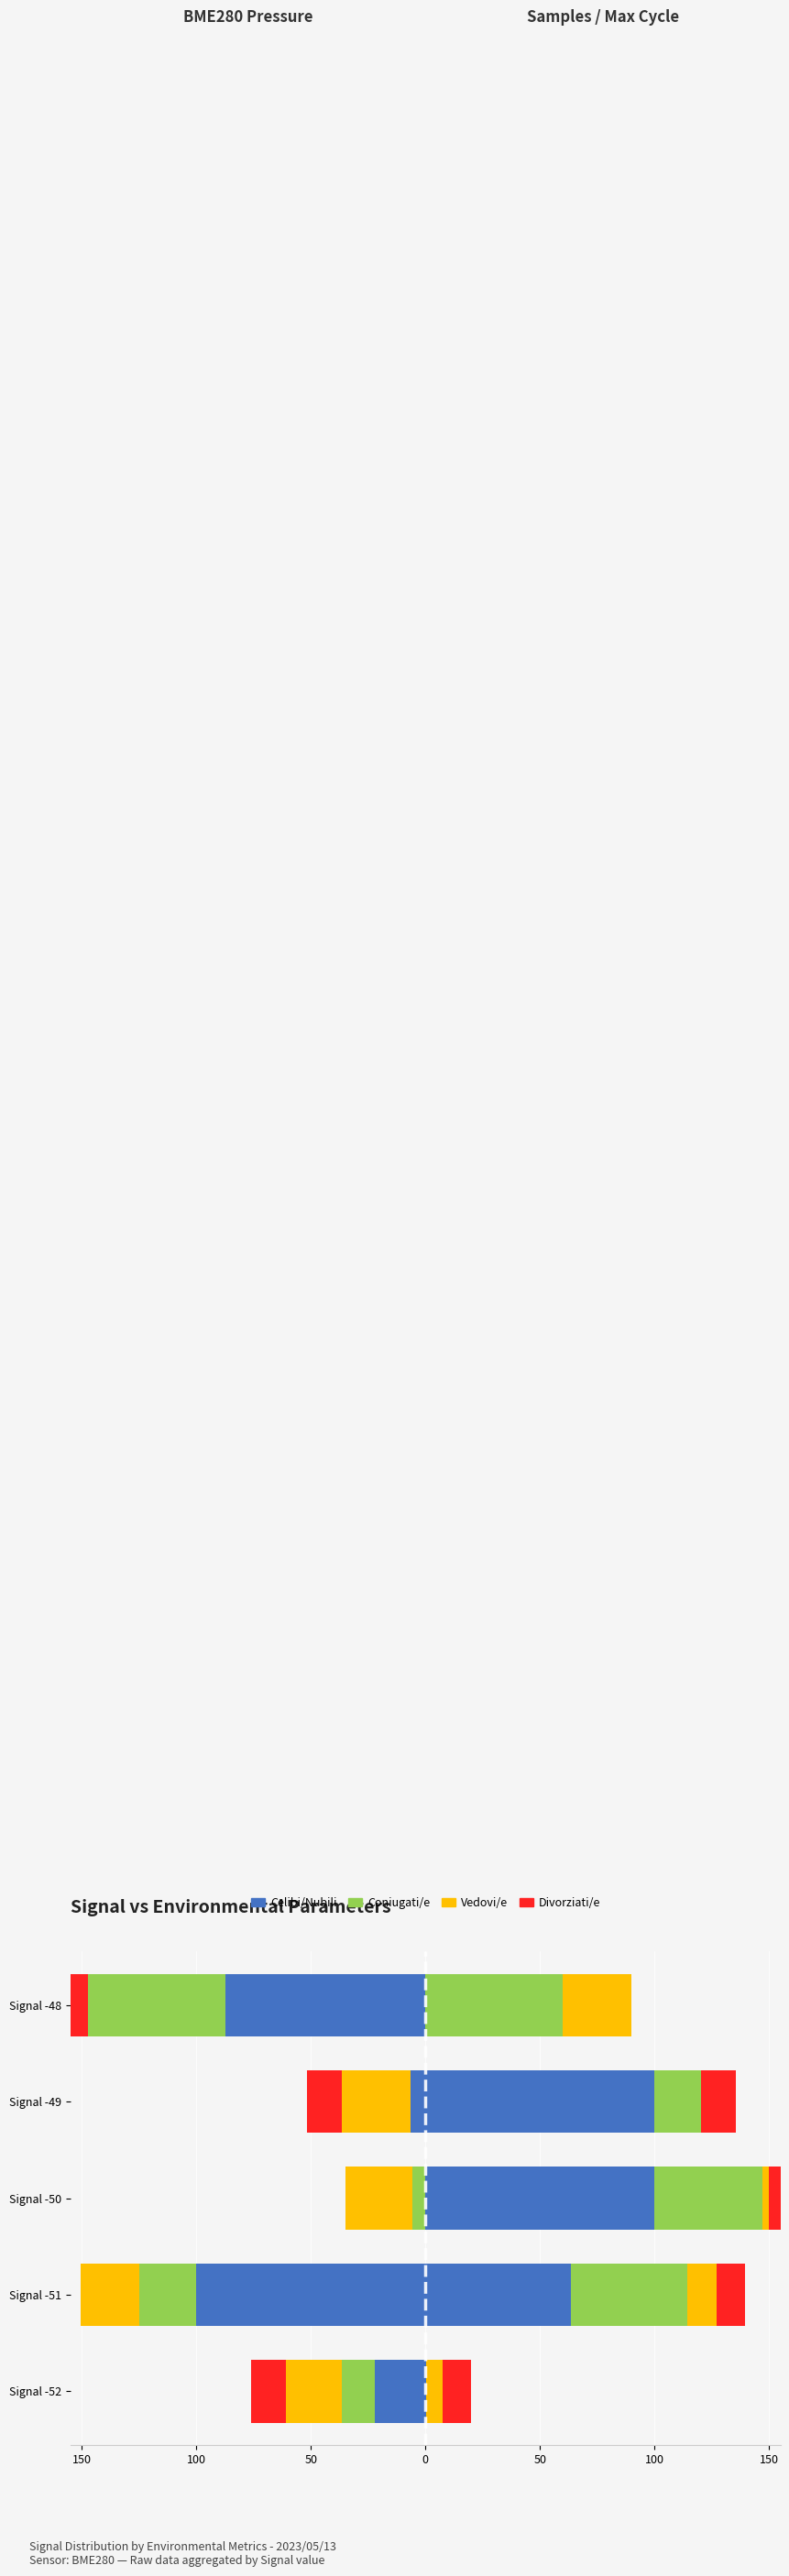

Which series has the largest range (max minus min)?

Celibi/Nubili